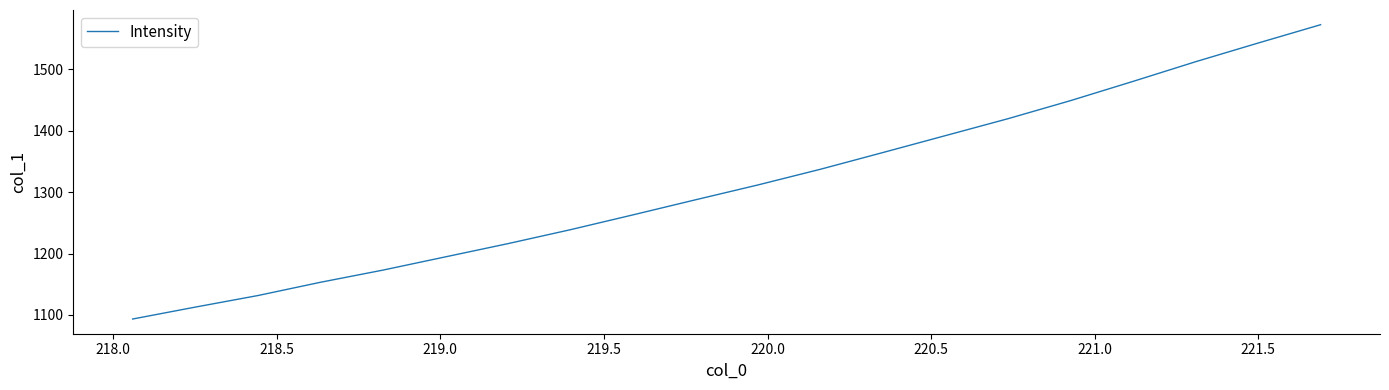

What is the difference between the maximum and minimum values?

478.8